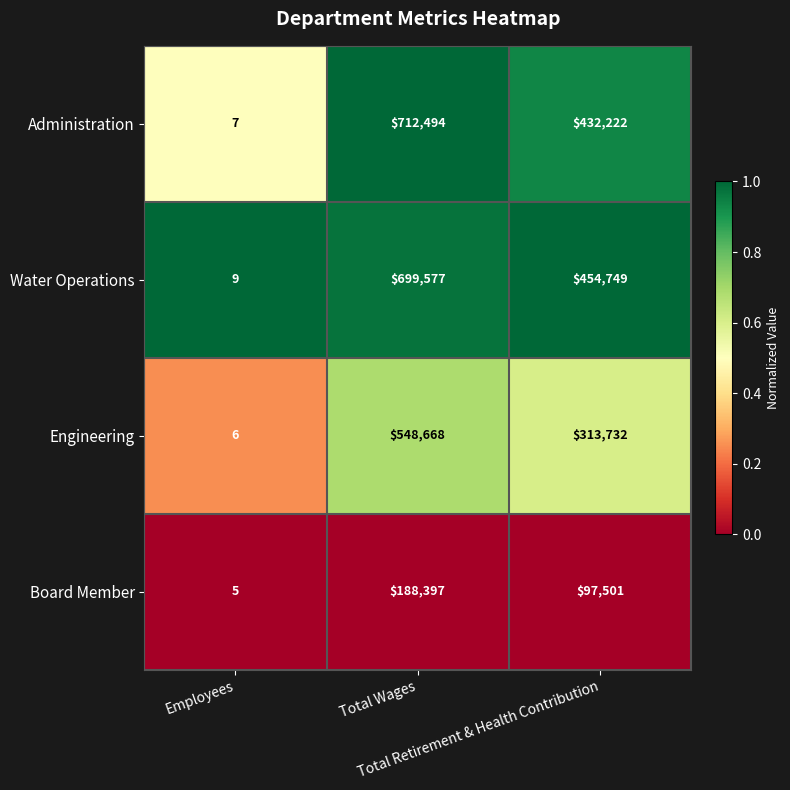

What is the greatest value displayed?

712494